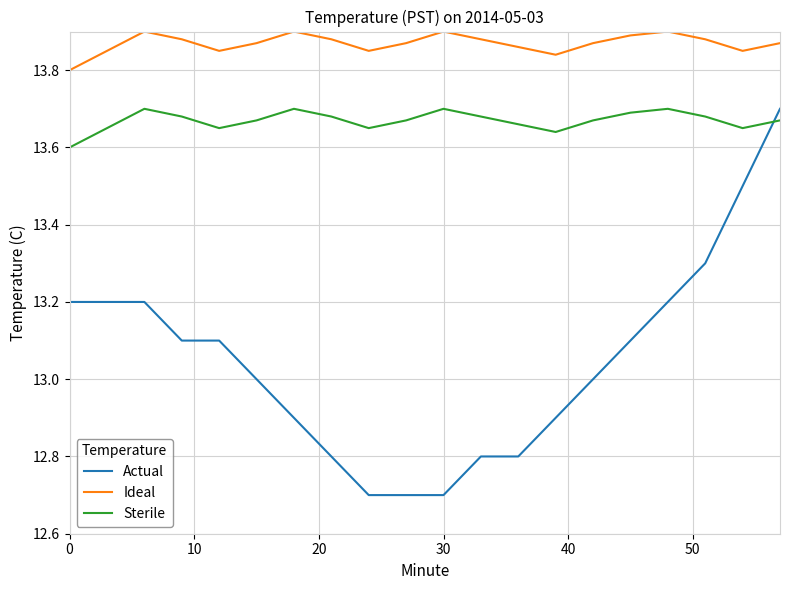

What is the smallest value displayed?

12.7